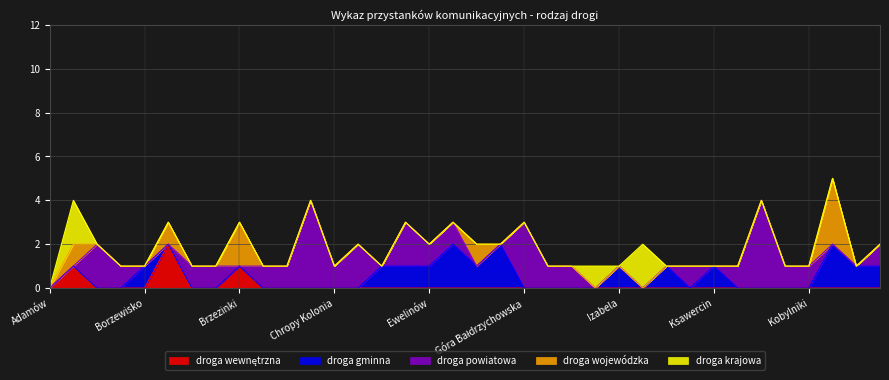

What position from the left is Busina?

10